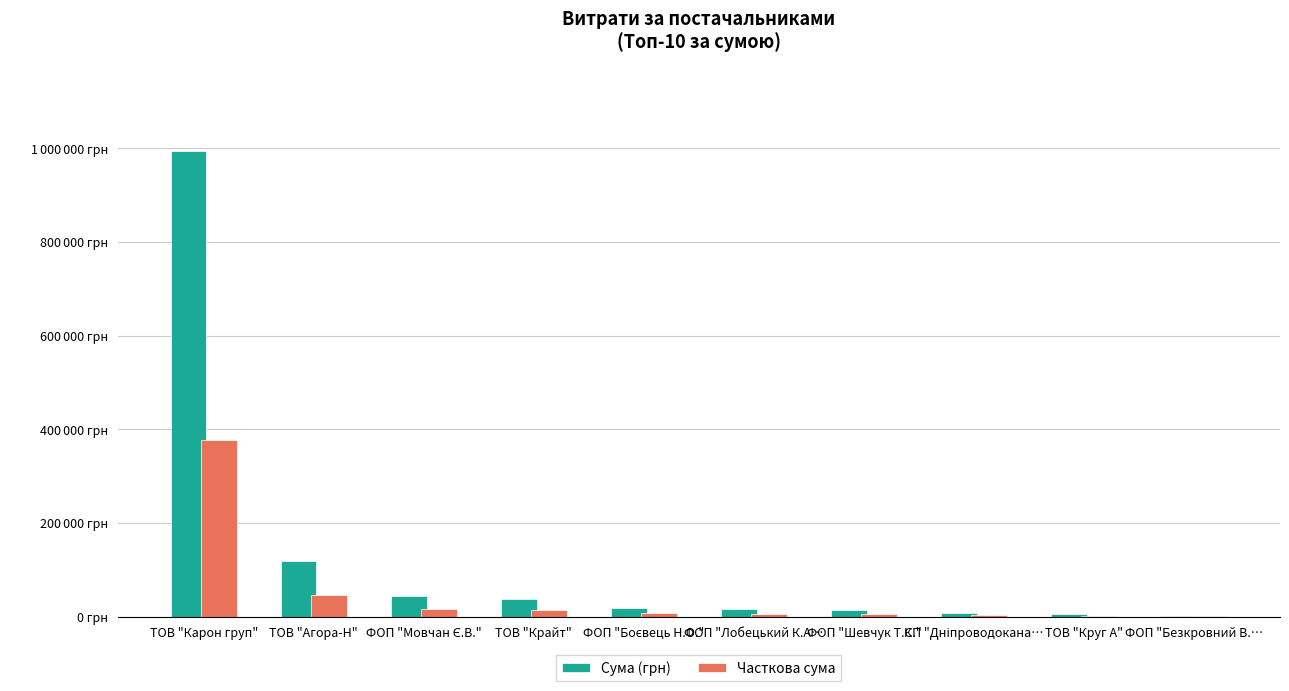

What are all the series names shown in the legend?

Сума (грн), Часткова сума